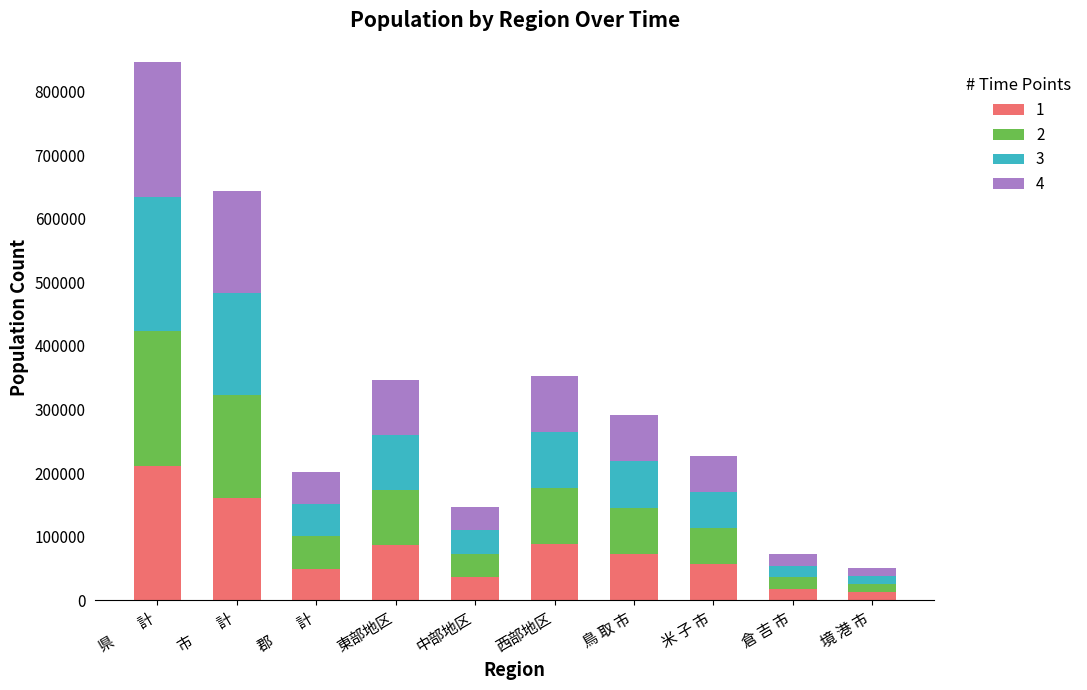

What is the total value across all series at 倉 吉 市?

72858